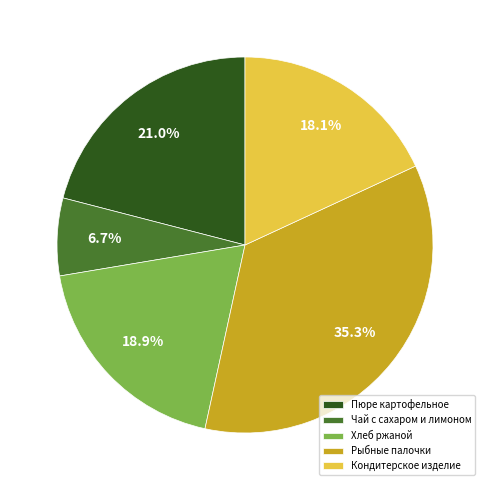

Which slice is the largest?

Рыбные палочки